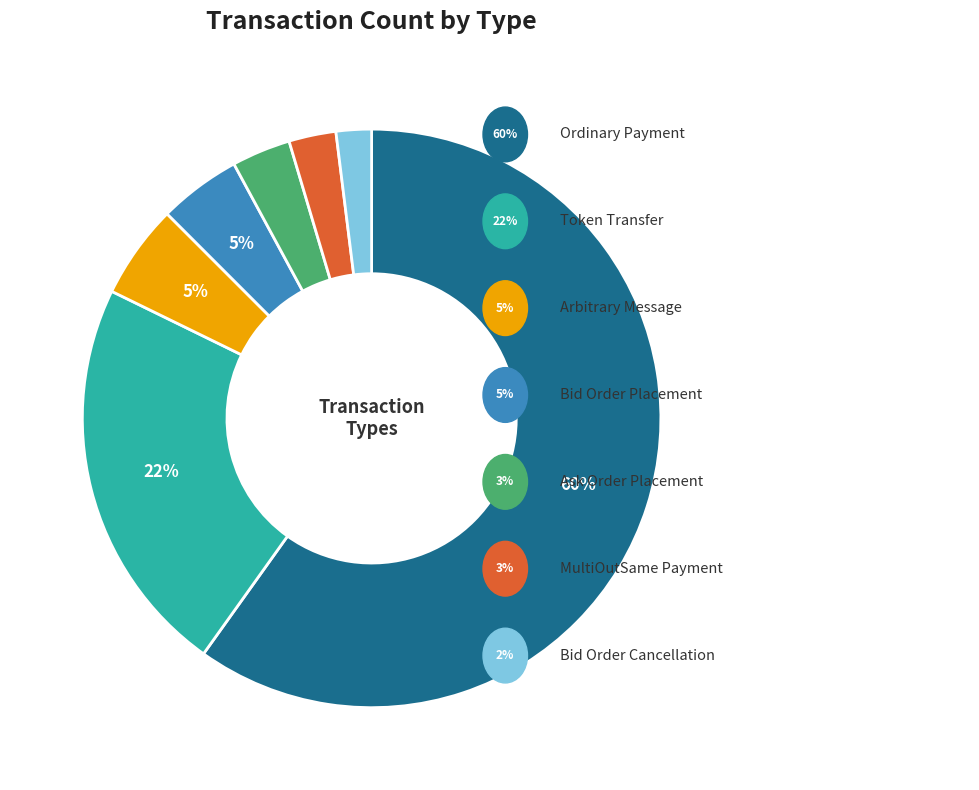

To the nearest percent, what is the average slice percentage?

14%